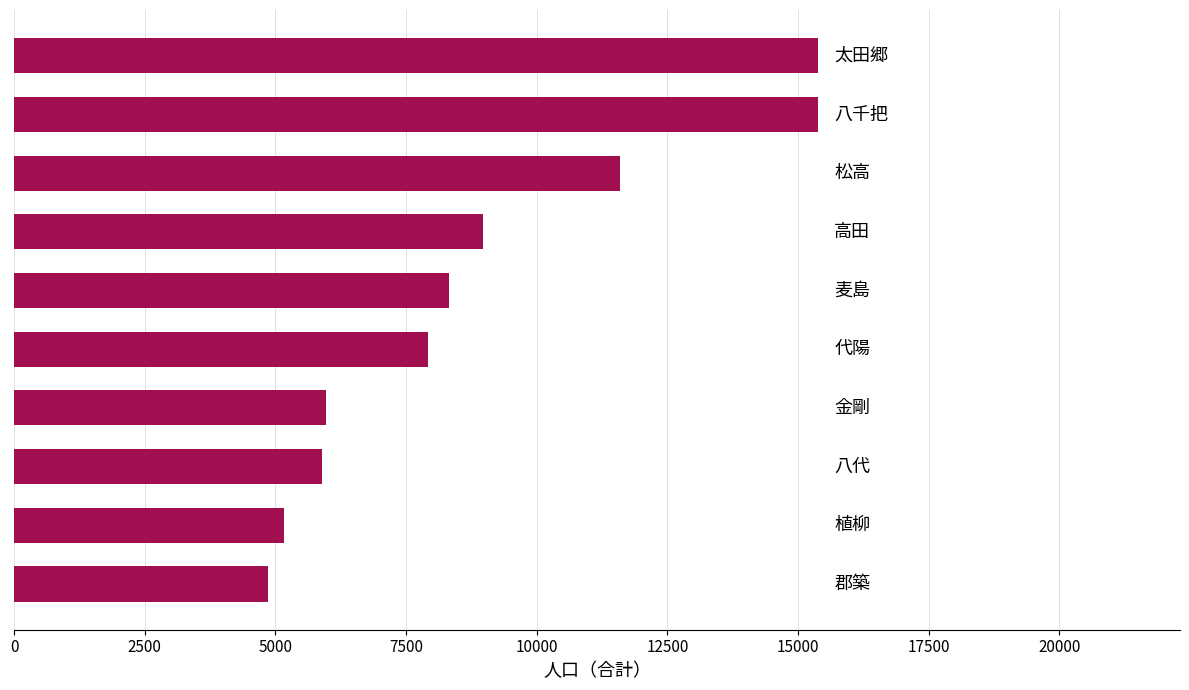

What is the difference between the maximum and second lowest values?

10222